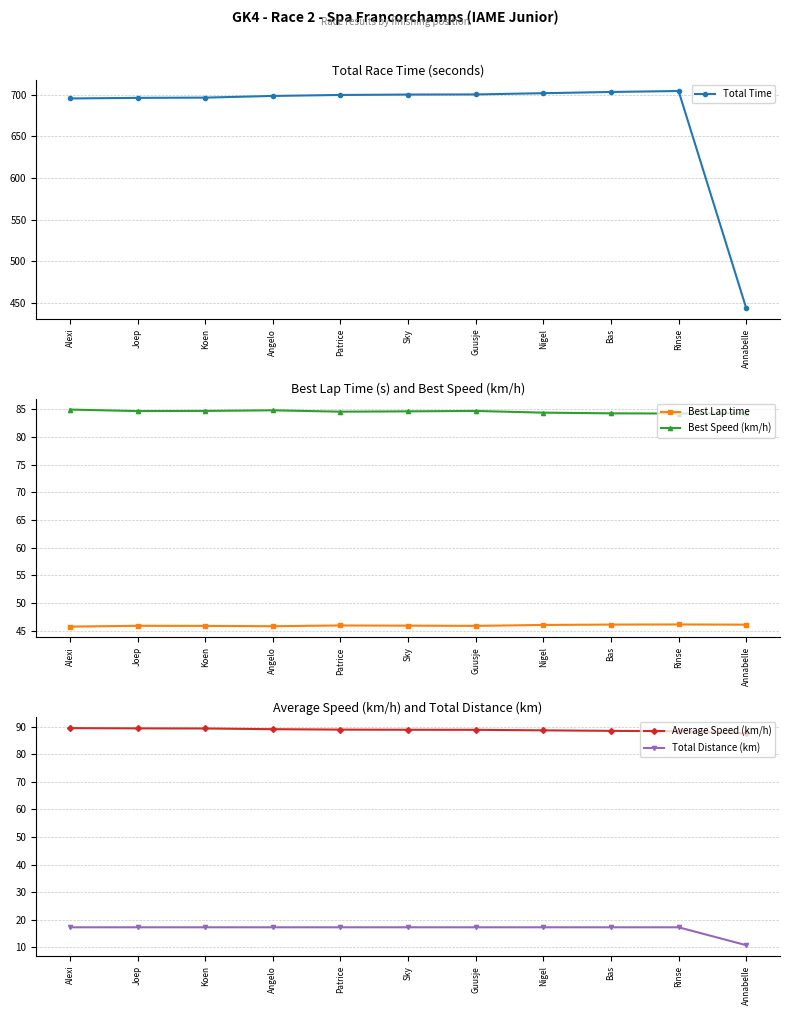

Where is Total Time nearest to the value 574?

Alexi